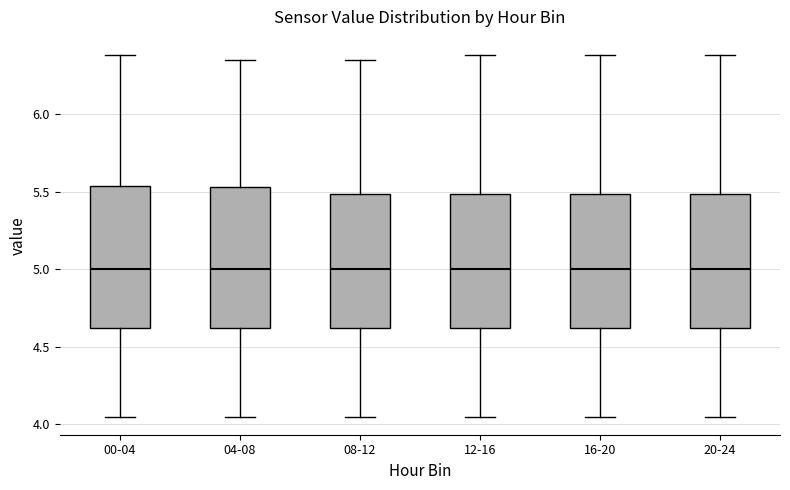

Where is the lower edge of the box for 00-04 on the y-axis? The values are not printed on the chart, so give them approximately, as read against the axis.

4.60